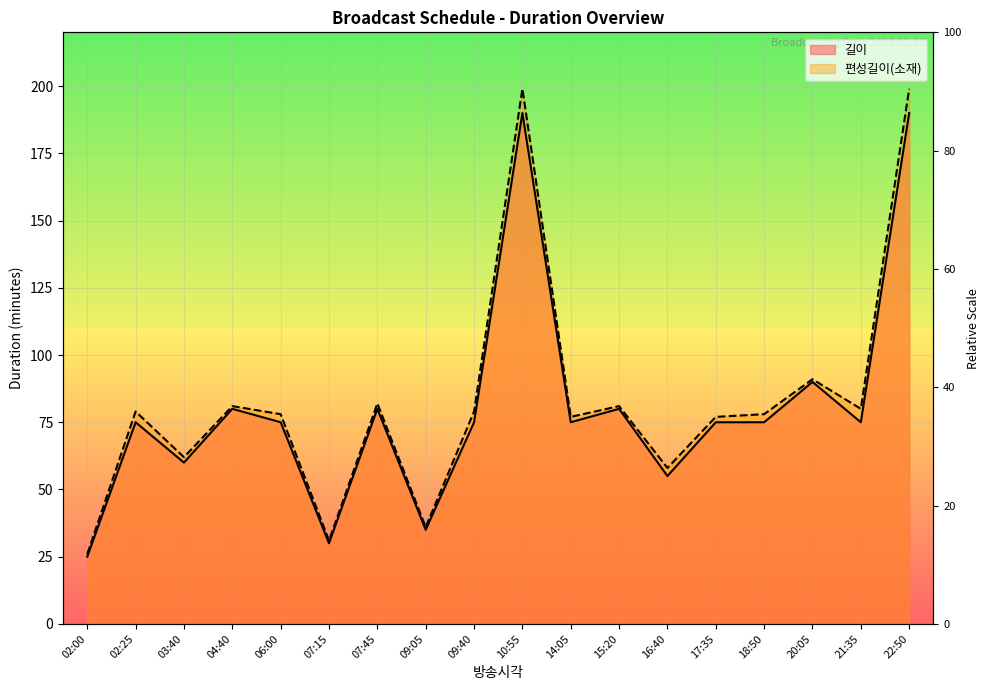

What is the sum of all 길이 values?

1440